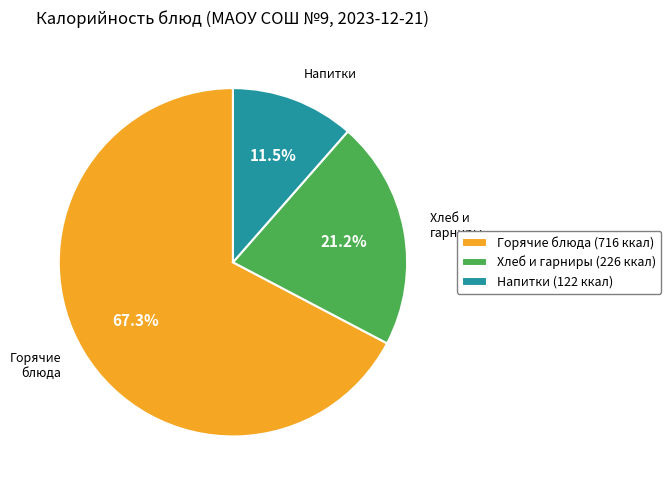

Does any single category account for the majority?

Yes